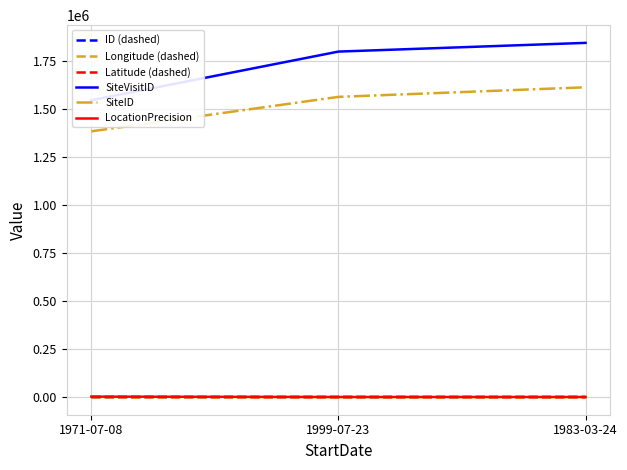

At which label is SiteID closest to 1498071?

1999-07-23